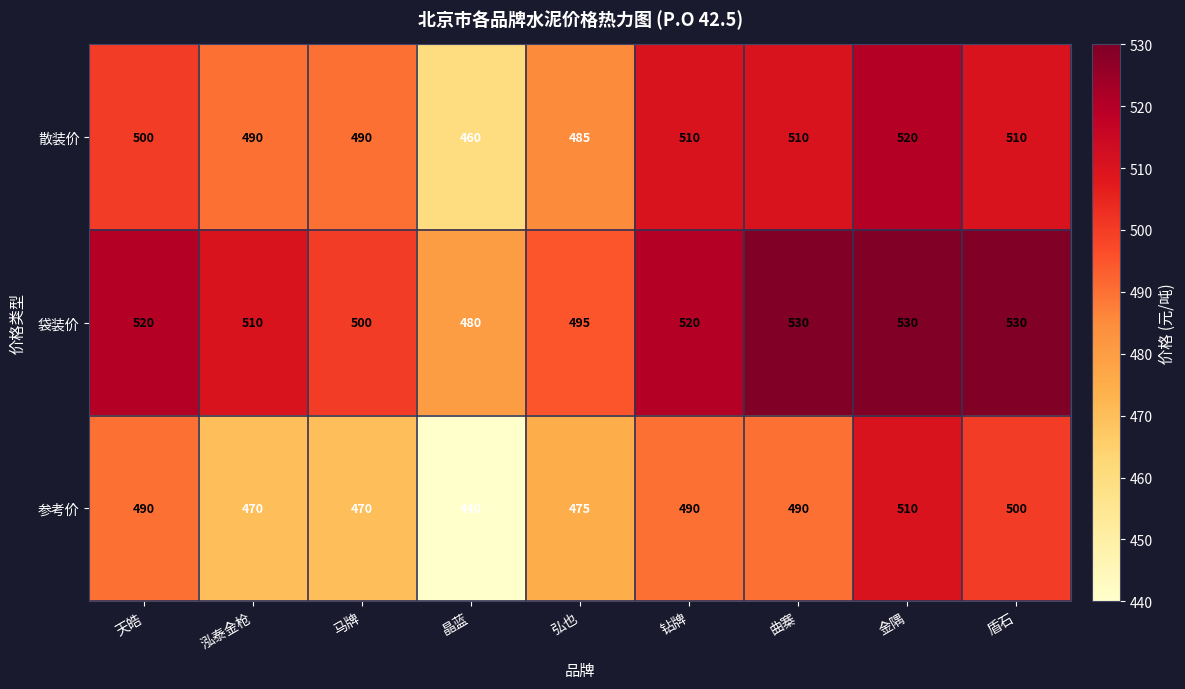

Which label corresponds to the smallest value in the chart?

晶蓝